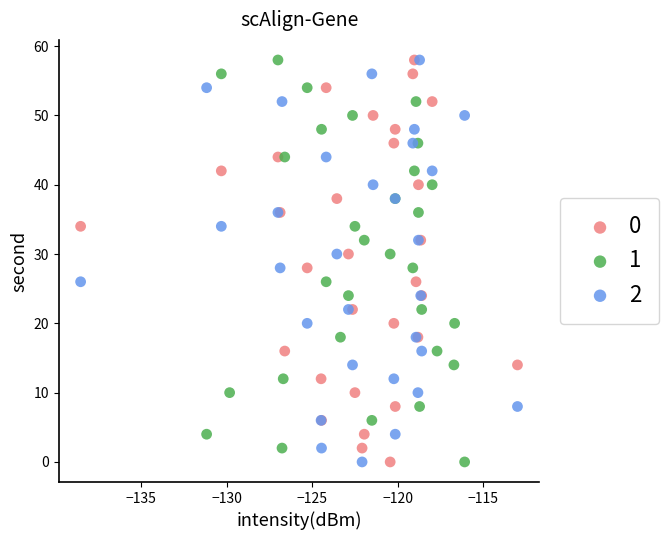

What are all the series names shown in the legend?

0, 1, 2